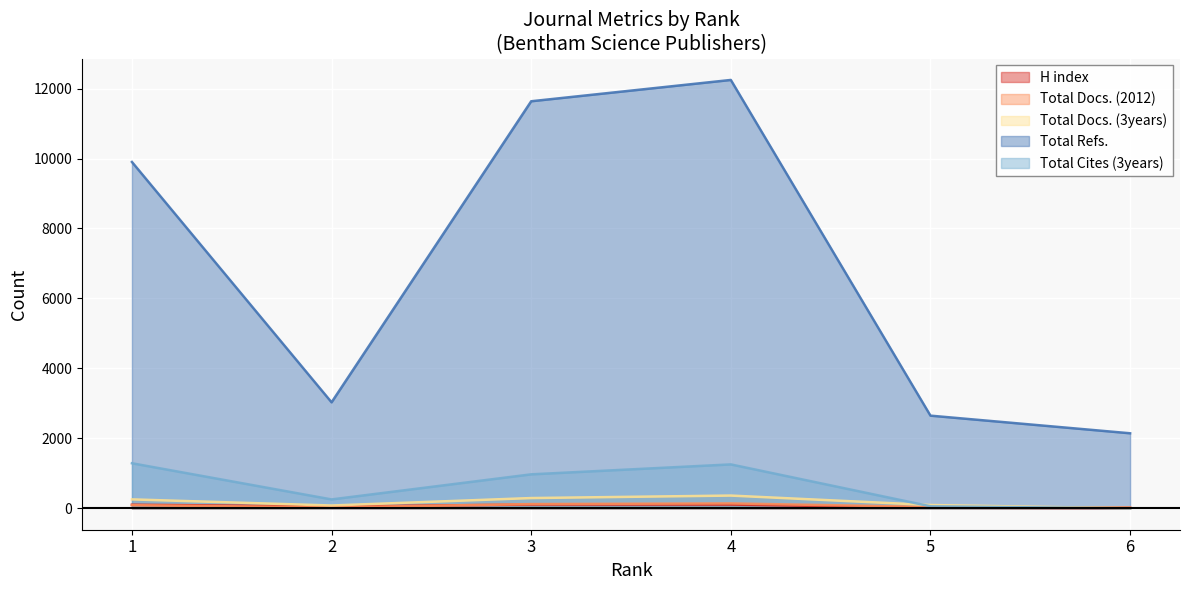

At which category does Total Docs. (2012) reach its first local valley?

2